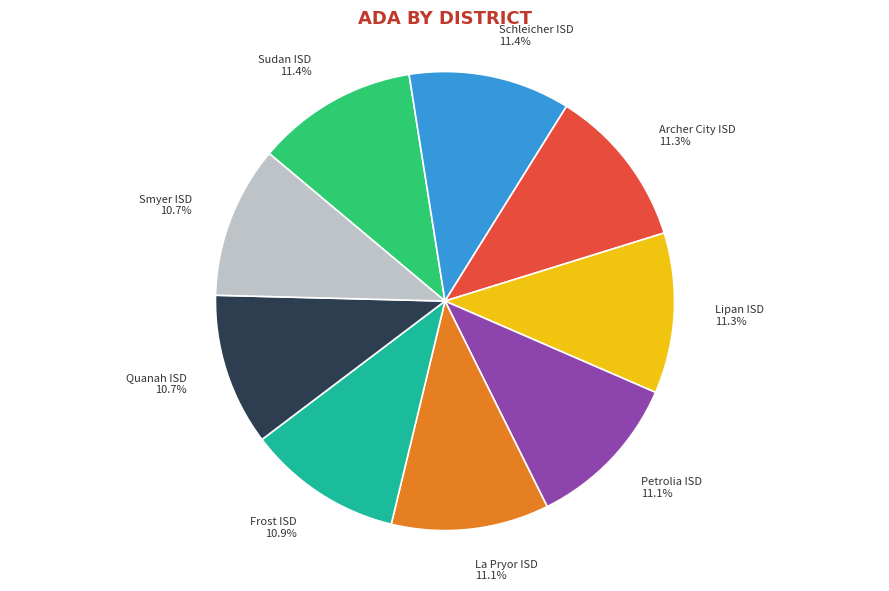

What percentage do La Pryor ISD and Sudan ISD together represent?

22.5%